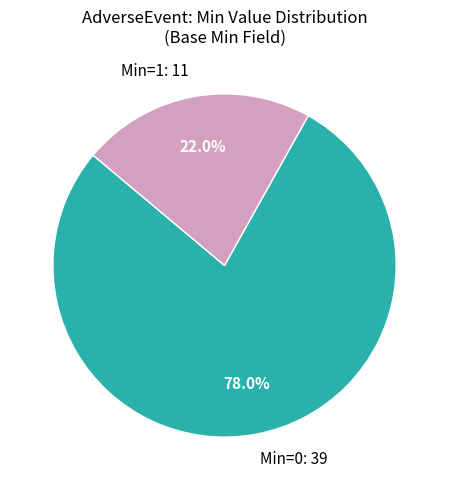

What percentage is NOT represented by Min=1: 11?

78.0%